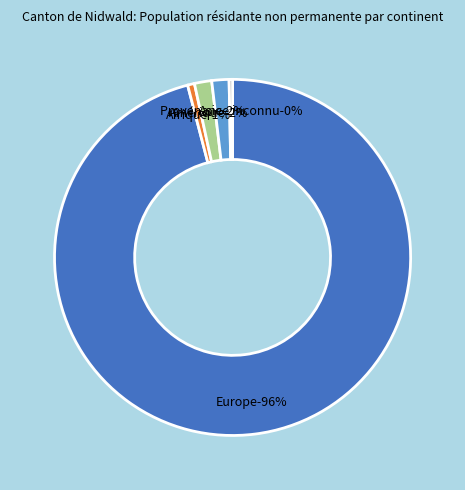

To the nearest percent, what is the difference between the Amérique and Provenance inconnu slice percentages?

1%